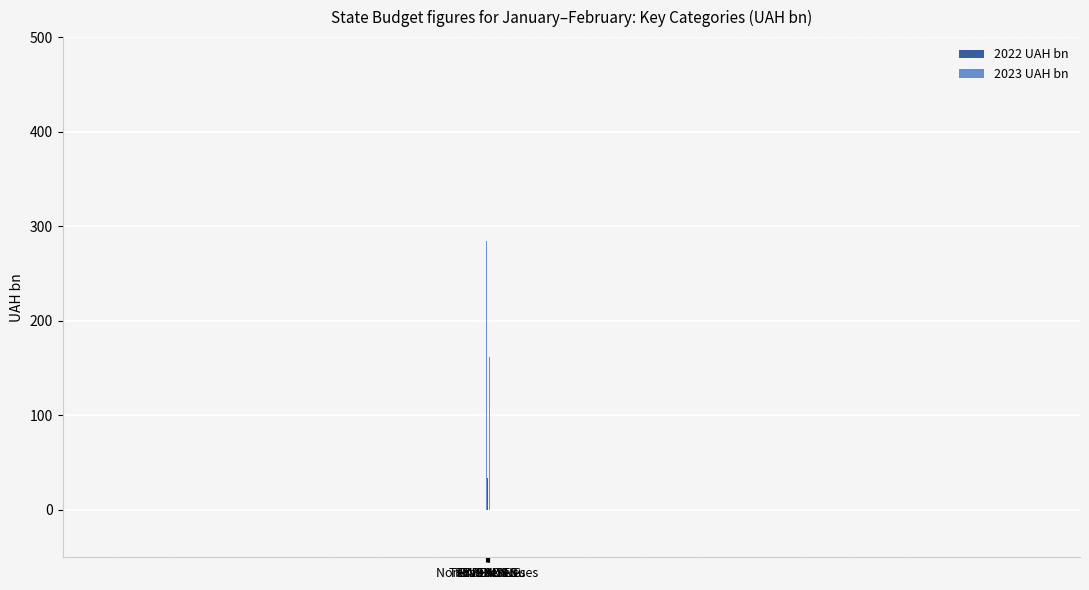

Which series has the largest range (max minus min)?

2023 UAH bn